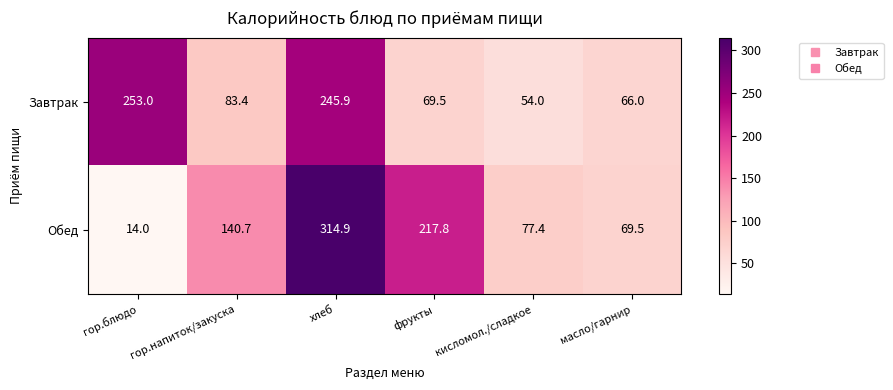

Is it true that Обед equals 14.0 at гор.блюдо?

True